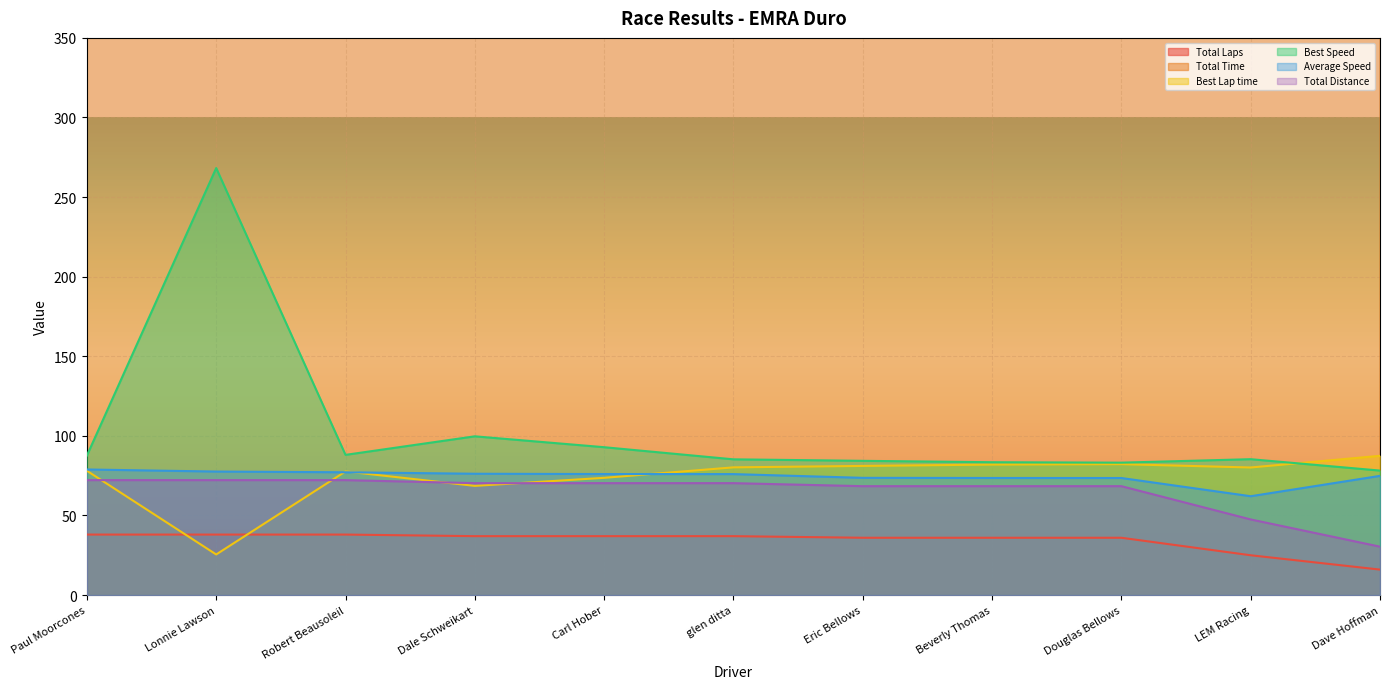

What is the label of the 6th point from the left?

glen ditta